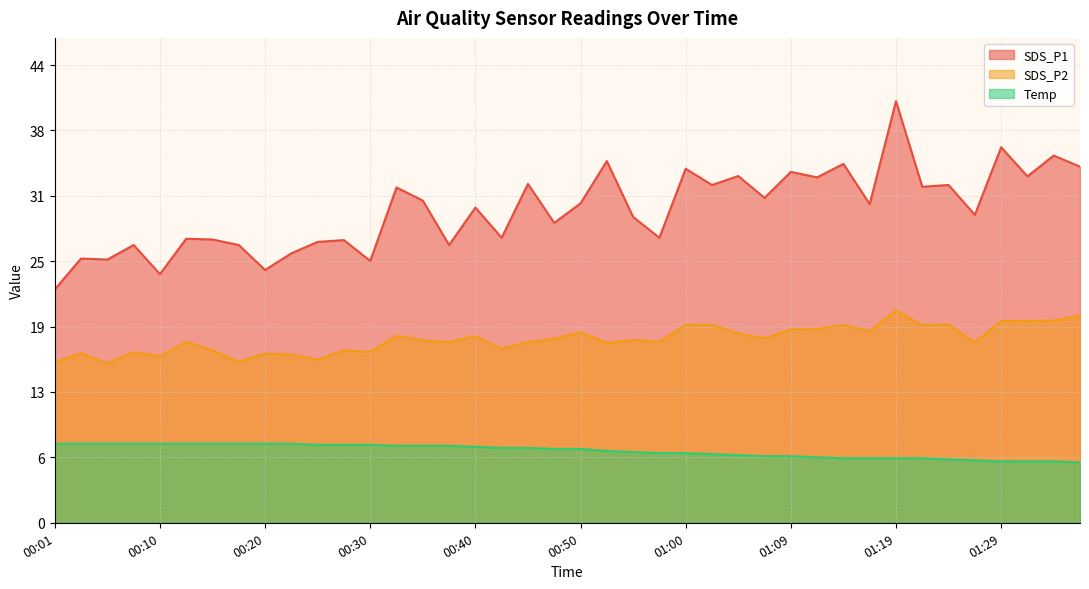

Rank the categories by SDS_P1 value from lowest to highest.

00:01, 00:10, 00:20, 00:30, 00:05, 00:03, 00:23, 00:08, 00:18, 00:37, 00:25, 00:27, 00:15, 00:13, 00:42, 00:57, 00:47, 00:55, 01:26, 00:40, 01:17, 00:50, 00:35, 01:07, 00:32, 01:22, 01:02, 01:24, 00:45, 01:12, 01:31, 01:04, 01:09, 01:00, 01:36, 01:14, 00:52, 01:34, 01:29, 01:19